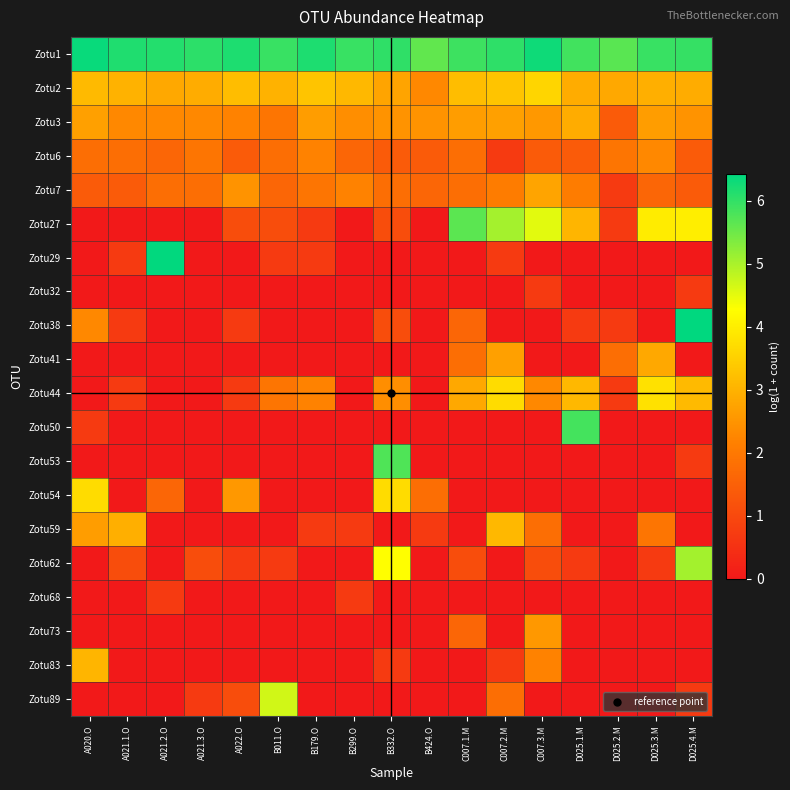

Reading left to right, list all the values displayed in this chart.

Zotu1: A020.O=6.3	A021.1.O=6.2	A021.2.O=6.1	A021.3.O=6.0	A022.O=6.2	B011.O=5.9	B179.O=6.2	B299.O=5.9	B332.O=6.0	B424.O=5.6	C007.1.M=5.9	C007.2.M=6.0	C007.3.M=6.3	D025.1.M=5.9	D025.2.M=5.7	D025.3.M=5.9	D025.4.M=6.0
Zotu2: A020.O=3.1	A021.1.O=3.0	A021.2.O=2.8	A021.3.O=2.9	A022.O=3.2	B011.O=3.0	B179.O=3.3	B299.O=3.1	B332.O=2.8	B424.O=2.3	C007.1.M=3.2	C007.2.M=3.3	C007.3.M=3.6	D025.1.M=2.9	D025.2.M=2.8	D025.3.M=2.9	D025.4.M=2.9
Zotu3: A020.O=2.7	A021.1.O=2.3	A021.2.O=2.3	A021.3.O=2.3	A022.O=2.2	B011.O=1.9	B179.O=2.6	B299.O=2.4	B332.O=2.5	B424.O=2.5	C007.1.M=2.6	C007.2.M=2.7	C007.3.M=2.6	D025.1.M=2.9	D025.2.M=1.4	D025.3.M=2.6	D025.4.M=2.5
Zotu6: A020.O=1.8	A021.1.O=1.8	A021.2.O=1.6	A021.3.O=1.9	A022.O=1.4	B011.O=1.8	B179.O=2.2	B299.O=1.6	B332.O=1.4	B424.O=1.4	C007.1.M=1.8	C007.2.M=0.7	C007.3.M=1.4	D025.1.M=1.4	D025.2.M=1.9	D025.3.M=2.3	D025.4.M=1.4
Zotu7: A020.O=1.4	A021.1.O=1.4	A021.2.O=1.8	A021.3.O=1.8	A022.O=2.5	B011.O=1.6	B179.O=1.9	B299.O=2.2	B332.O=1.8	B424.O=1.6	C007.1.M=1.8	C007.2.M=2.1	C007.3.M=2.8	D025.1.M=2.1	D025.2.M=0.7	D025.3.M=1.6	D025.4.M=1.4
Zotu27: A020.O=0.0	A021.1.O=0.0	A021.2.O=0.0	A021.3.O=0.0	A022.O=1.1	B011.O=1.1	B179.O=0.7	B299.O=0.0	B332.O=1.1	B424.O=0.0	C007.1.M=5.7	C007.2.M=5.0	C007.3.M=4.5	D025.1.M=3.0	D025.2.M=0.7	D025.3.M=4.0	D025.4.M=4.0
Zotu29: A020.O=0.0	A021.1.O=0.7	A021.2.O=6.4	A021.3.O=0.0	A022.O=0.0	B011.O=0.7	B179.O=0.7	B299.O=0.0	B332.O=0.0	B424.O=0.0	C007.1.M=0.0	C007.2.M=0.7	C007.3.M=0.0	D025.1.M=0.0	D025.2.M=0.0	D025.3.M=0.0	D025.4.M=0.0
Zotu32: A020.O=0.0	A021.1.O=0.0	A021.2.O=0.0	A021.3.O=0.0	A022.O=0.0	B011.O=0.0	B179.O=0.0	B299.O=0.0	B332.O=0.0	B424.O=0.0	C007.1.M=0.0	C007.2.M=0.0	C007.3.M=0.7	D025.1.M=0.0	D025.2.M=0.0	D025.3.M=0.0	D025.4.M=0.7
Zotu38: A020.O=2.3	A021.1.O=0.7	A021.2.O=0.0	A021.3.O=0.0	A022.O=0.7	B011.O=0.0	B179.O=0.0	B299.O=0.0	B332.O=1.1	B424.O=0.0	C007.1.M=1.6	C007.2.M=0.0	C007.3.M=0.0	D025.1.M=0.7	D025.2.M=0.7	D025.3.M=0.0	D025.4.M=6.4
Zotu41: A020.O=0.0	A021.1.O=0.0	A021.2.O=0.0	A021.3.O=0.0	A022.O=0.0	B011.O=0.0	B179.O=0.0	B299.O=0.0	B332.O=0.0	B424.O=0.0	C007.1.M=1.8	C007.2.M=2.7	C007.3.M=0.0	D025.1.M=0.0	D025.2.M=1.8	D025.3.M=2.8	D025.4.M=0.0
Zotu44: A020.O=0.0	A021.1.O=0.7	A021.2.O=0.0	A021.3.O=0.0	A022.O=0.7	B011.O=1.9	B179.O=2.2	B299.O=0.0	B332.O=2.4	B424.O=0.0	C007.1.M=2.8	C007.2.M=3.7	C007.3.M=2.3	D025.1.M=3.1	D025.2.M=0.7	D025.3.M=3.8	D025.4.M=3.1
Zotu50: A020.O=0.7	A021.1.O=0.0	A021.2.O=0.0	A021.3.O=0.0	A022.O=0.0	B011.O=0.0	B179.O=0.0	B299.O=0.0	B332.O=0.0	B424.O=0.0	C007.1.M=0.0	C007.2.M=0.0	C007.3.M=0.0	D025.1.M=5.8	D025.2.M=0.0	D025.3.M=0.0	D025.4.M=0.0
Zotu53: A020.O=0.0	A021.1.O=0.0	A021.2.O=0.0	A021.3.O=0.0	A022.O=0.0	B011.O=0.0	B179.O=0.0	B299.O=0.0	B332.O=5.8	B424.O=0.0	C007.1.M=0.0	C007.2.M=0.0	C007.3.M=0.0	D025.1.M=0.0	D025.2.M=0.0	D025.3.M=0.0	D025.4.M=0.7
Zotu54: A020.O=3.7	A021.1.O=0.0	A021.2.O=1.6	A021.3.O=0.0	A022.O=2.6	B011.O=0.0	B179.O=0.0	B299.O=0.0	B332.O=3.7	B424.O=1.8	C007.1.M=0.0	C007.2.M=0.0	C007.3.M=0.0	D025.1.M=0.0	D025.2.M=0.0	D025.3.M=0.0	D025.4.M=0.0
Zotu59: A020.O=2.6	A021.1.O=2.9	A021.2.O=0.0	A021.3.O=0.0	A022.O=0.0	B011.O=0.0	B179.O=0.7	B299.O=0.7	B332.O=0.0	B424.O=0.7	C007.1.M=0.0	C007.2.M=3.1	C007.3.M=1.8	D025.1.M=0.0	D025.2.M=0.0	D025.3.M=1.9	D025.4.M=0.0
Zotu62: A020.O=0.0	A021.1.O=1.1	A021.2.O=0.0	A021.3.O=1.1	A022.O=0.7	B011.O=0.7	B179.O=0.0	B299.O=0.0	B332.O=4.3	B424.O=0.0	C007.1.M=1.1	C007.2.M=0.0	C007.3.M=1.1	D025.1.M=0.7	D025.2.M=0.0	D025.3.M=0.7	D025.4.M=5.0
Zotu68: A020.O=0.0	A021.1.O=0.0	A021.2.O=0.7	A021.3.O=0.0	A022.O=0.0	B011.O=0.0	B179.O=0.0	B299.O=0.7	B332.O=0.0	B424.O=0.0	C007.1.M=0.0	C007.2.M=0.0	C007.3.M=0.0	D025.1.M=0.0	D025.2.M=0.0	D025.3.M=0.0	D025.4.M=0.0
Zotu73: A020.O=0.0	A021.1.O=0.0	A021.2.O=0.0	A021.3.O=0.0	A022.O=0.0	B011.O=0.0	B179.O=0.0	B299.O=0.0	B332.O=0.0	B424.O=0.0	C007.1.M=1.6	C007.2.M=0.0	C007.3.M=2.6	D025.1.M=0.0	D025.2.M=0.0	D025.3.M=0.0	D025.4.M=0.0
Zotu83: A020.O=3.0	A021.1.O=0.0	A021.2.O=0.0	A021.3.O=0.0	A022.O=0.0	B011.O=0.0	B179.O=0.0	B299.O=0.0	B332.O=0.7	B424.O=0.0	C007.1.M=0.0	C007.2.M=0.7	C007.3.M=2.2	D025.1.M=0.0	D025.2.M=0.0	D025.3.M=0.0	D025.4.M=0.0
Zotu89: A020.O=0.0	A021.1.O=0.0	A021.2.O=0.0	A021.3.O=0.7	A022.O=1.1	B011.O=4.7	B179.O=0.0	B299.O=0.0	B332.O=0.0	B424.O=0.0	C007.1.M=0.0	C007.2.M=1.8	C007.3.M=0.0	D025.1.M=0.0	D025.2.M=0.0	D025.3.M=0.0	D025.4.M=0.7